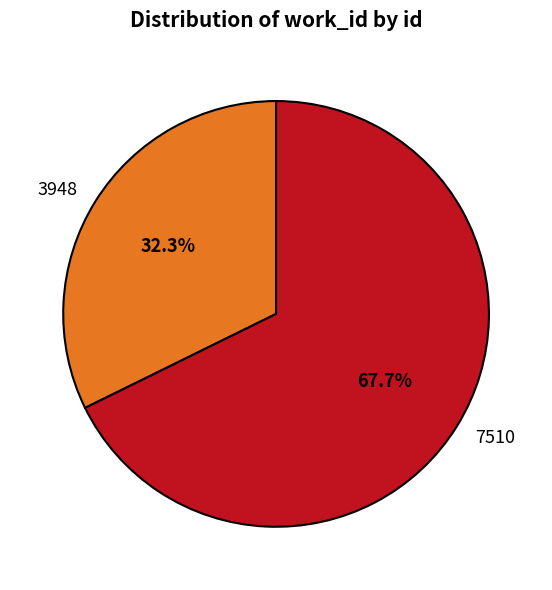

Approximately how many times larger is the value at 3948 compared to 7510?

0.5